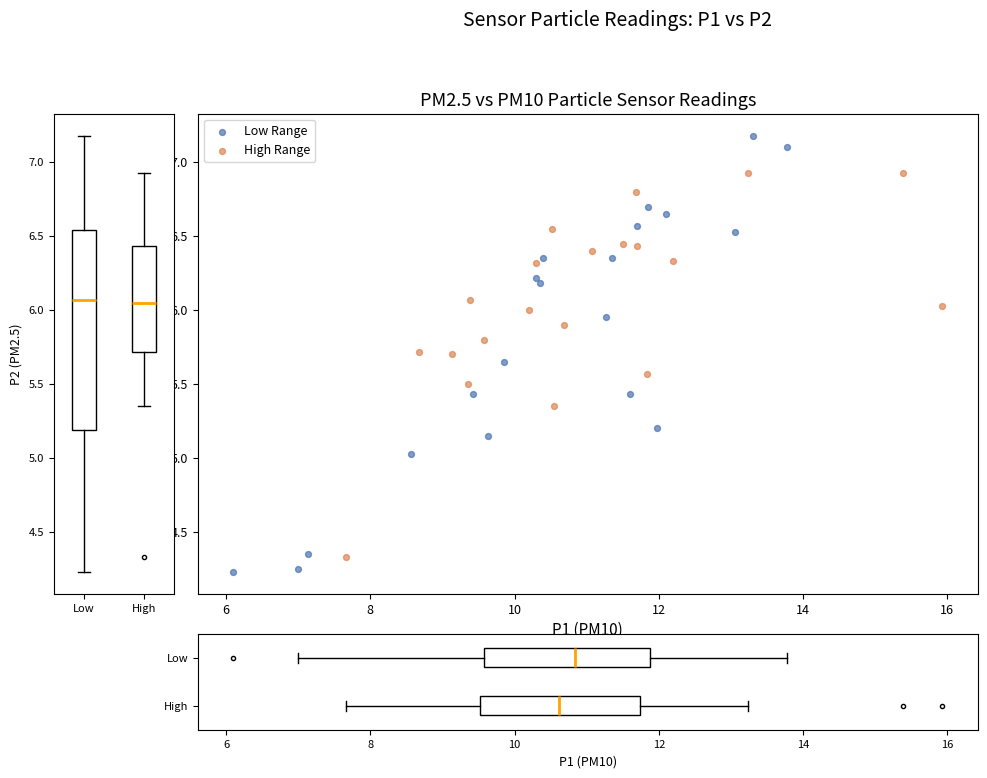

Which series has the largest Y range (max minus min)?

Low Range